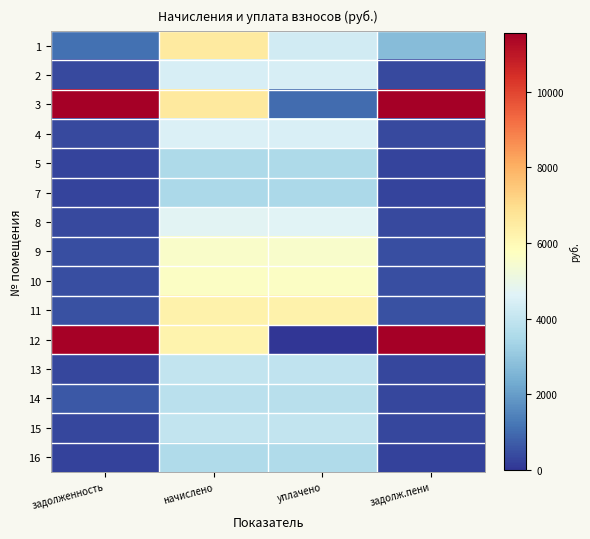

List the series in order of their peak value, highest first.

3, 12, 1, 11, 10, 9, 8, 4, 2, 15, 13, 14, 16, 5, 7